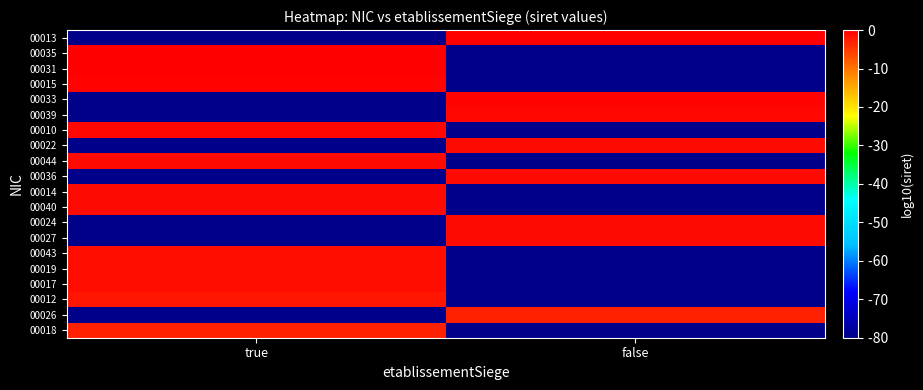

Which category has the lowest value across all series?

false